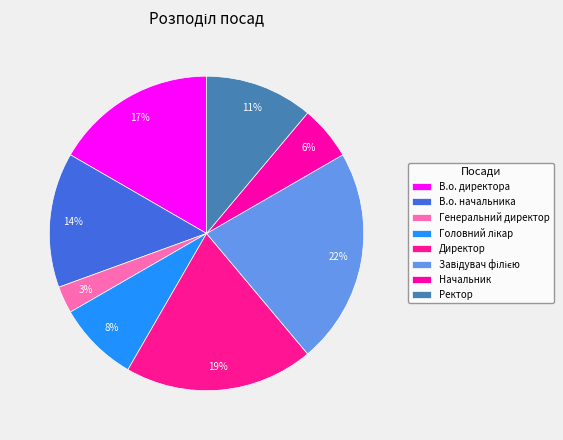

To the nearest percent, what portion does В.о. начальника represent?

14%